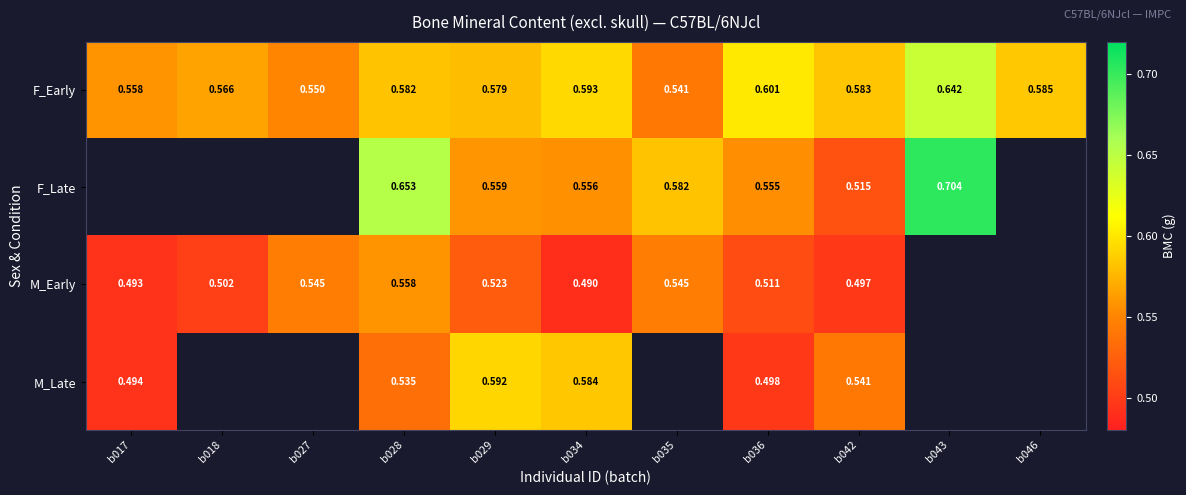

At b028, list the series in order from largest to smallest.

F_Late, F_Early, M_Early, M_Late